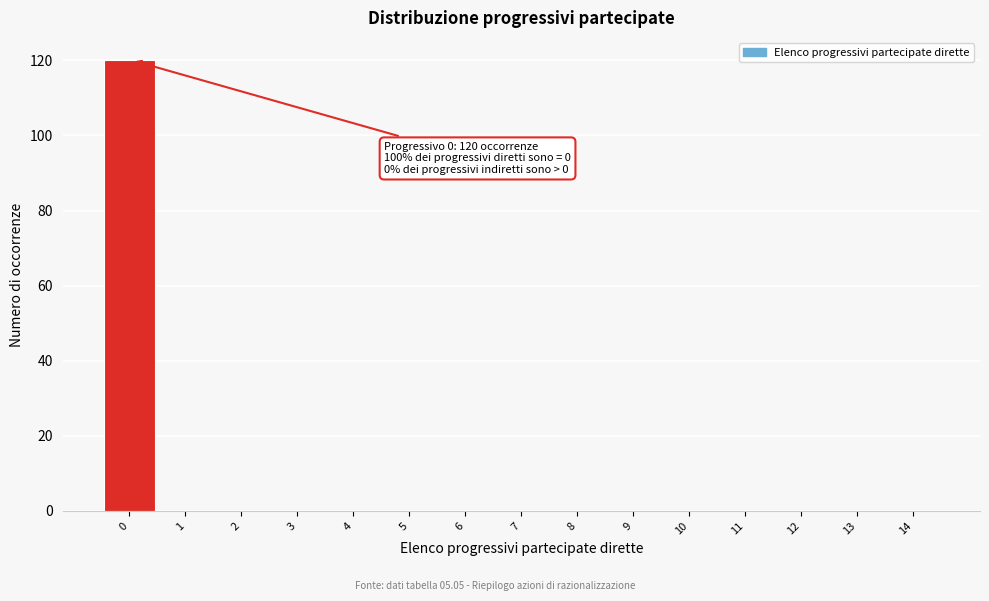

Reading left to right, extract all data points from this chart.

0=120	1=0	2=0	3=0	4=0	5=0	6=0	7=0	8=0	9=0	10=0	11=0	12=0	13=0	14=0